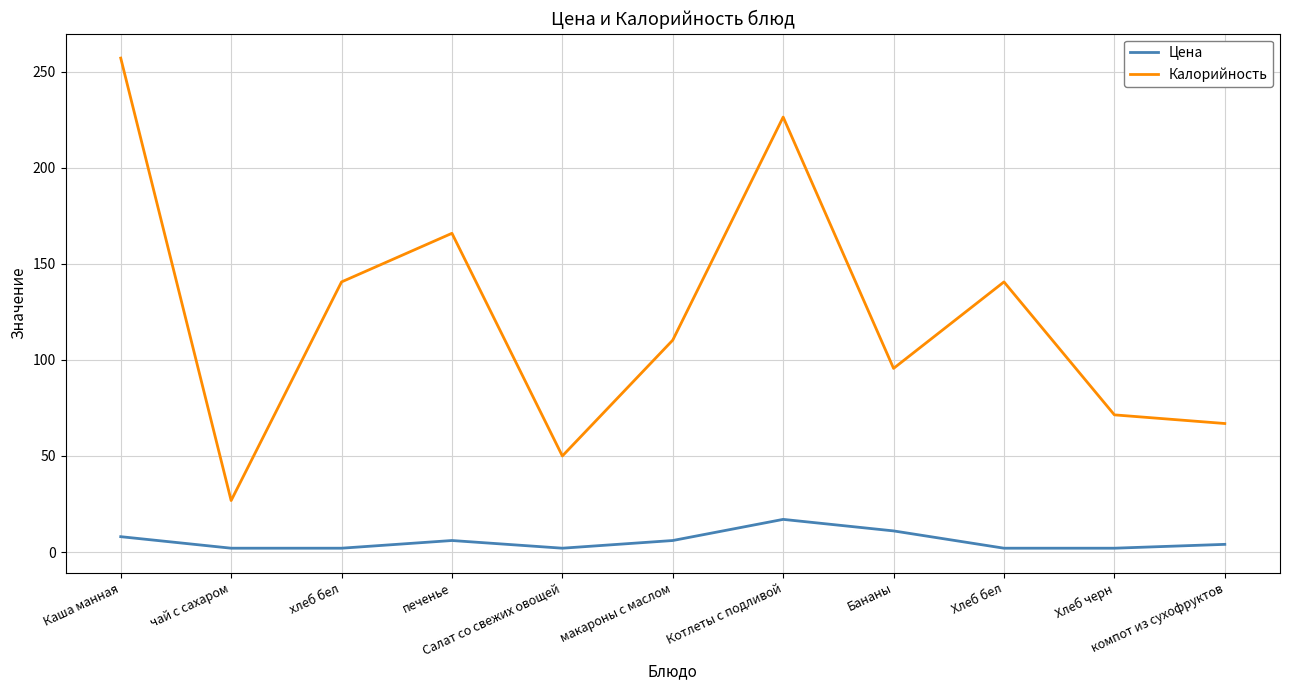

Rank the series by their average value, from lowest to highest.

Цена, Калорийность